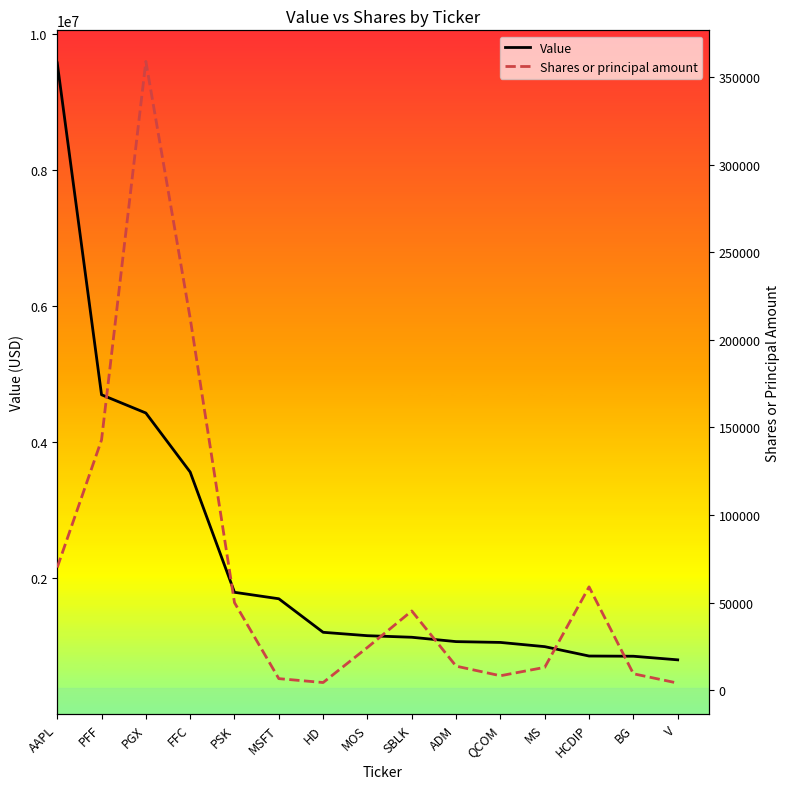

Which has a higher value, MOS or ADM?

MOS